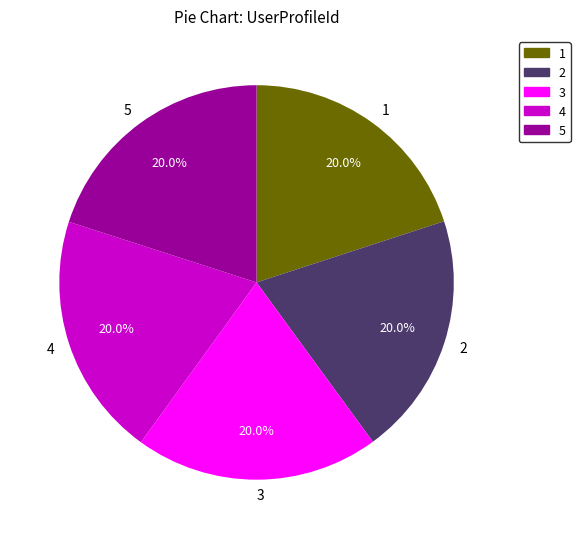

Does 5 account for over 50% of the chart?

No